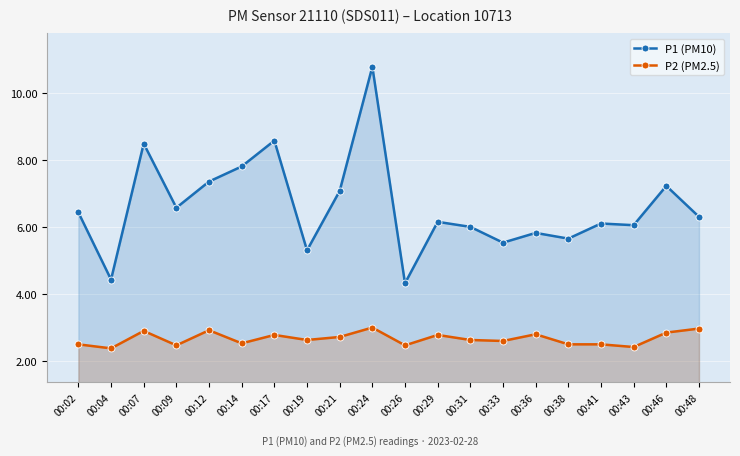

Reading right to left, list all the values displayed in this chart.

P1 (PM10): 00:48=6.3	00:46=7.2	00:43=6.0	00:41=6.1	00:38=5.7	00:36=5.8	00:33=5.5	00:31=6.0	00:29=6.2	00:26=4.3	00:24=10.8	00:21=7.1	00:19=5.3	00:17=8.6	00:14=7.8	00:12=7.3	00:09=6.6	00:07=8.5	00:04=4.4	00:02=6.4
P2 (PM2.5): 00:48=3.0	00:46=2.9	00:43=2.4	00:41=2.5	00:38=2.5	00:36=2.8	00:33=2.6	00:31=2.6	00:29=2.8	00:26=2.5	00:24=3.0	00:21=2.7	00:19=2.6	00:17=2.8	00:14=2.5	00:12=2.9	00:09=2.5	00:07=2.9	00:04=2.4	00:02=2.5